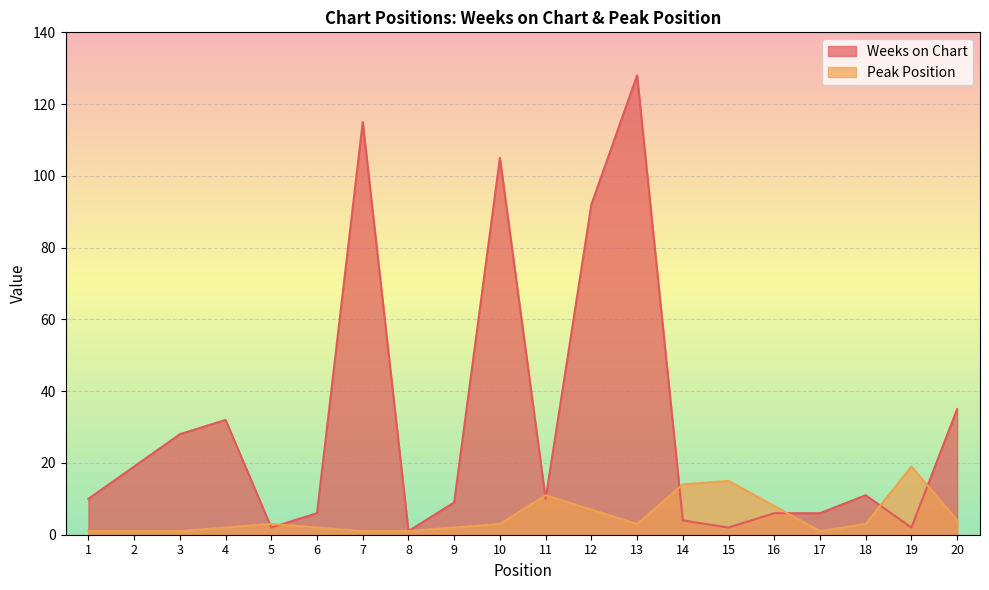

List the series in order of their overall mean, highest first.

Weeks on Chart, Peak Position